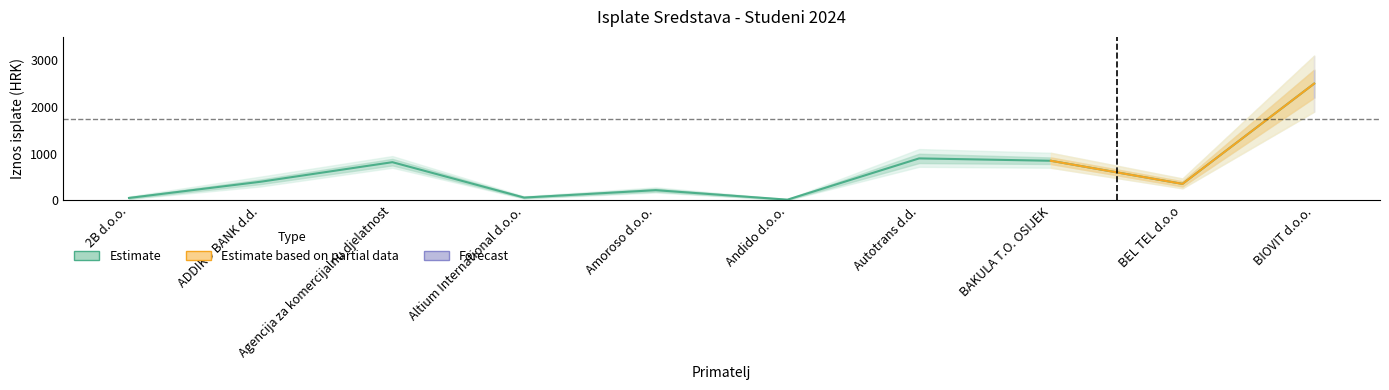

How many interior local peaks does the Ukupno (Partial) series have?

3